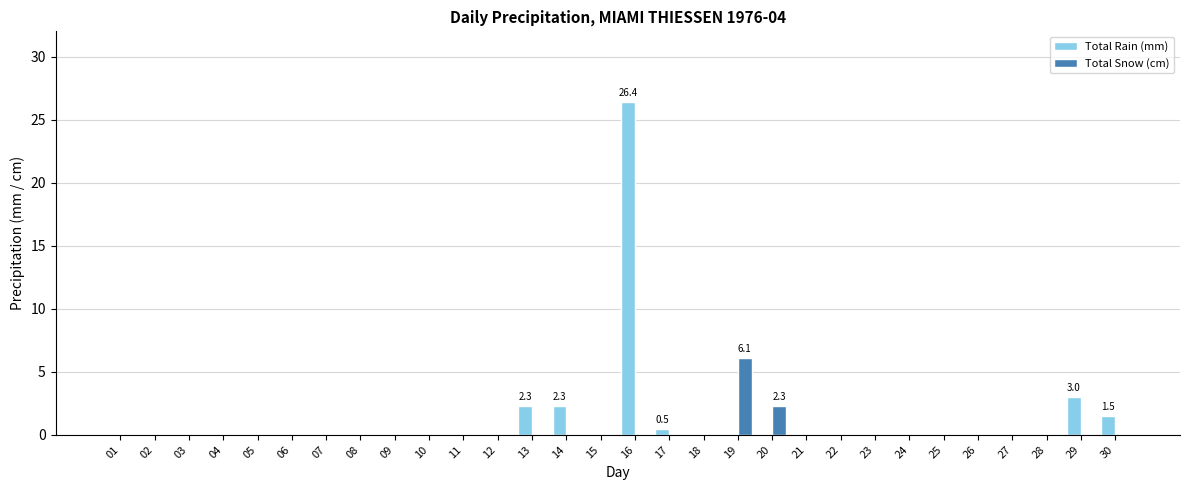

Count the number of data series in this chart.

2